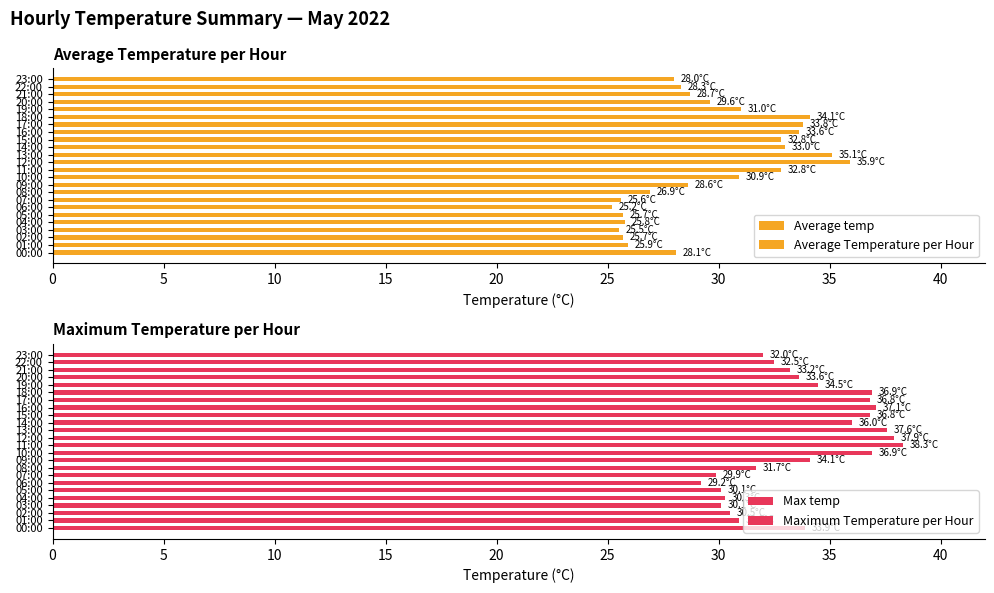

The value of Maximum Temperature per Hour at 10 is 36.9. True or false?

True